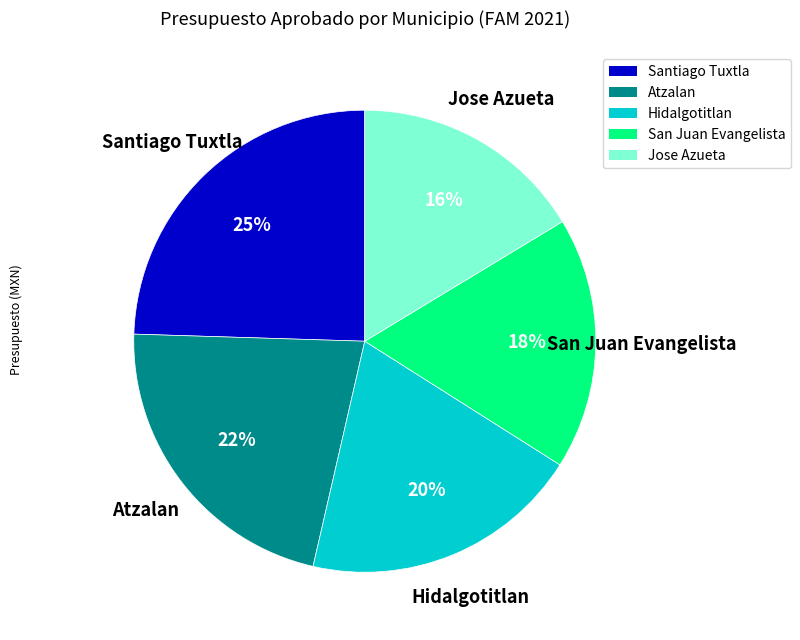

Does any single category account for the majority?

No